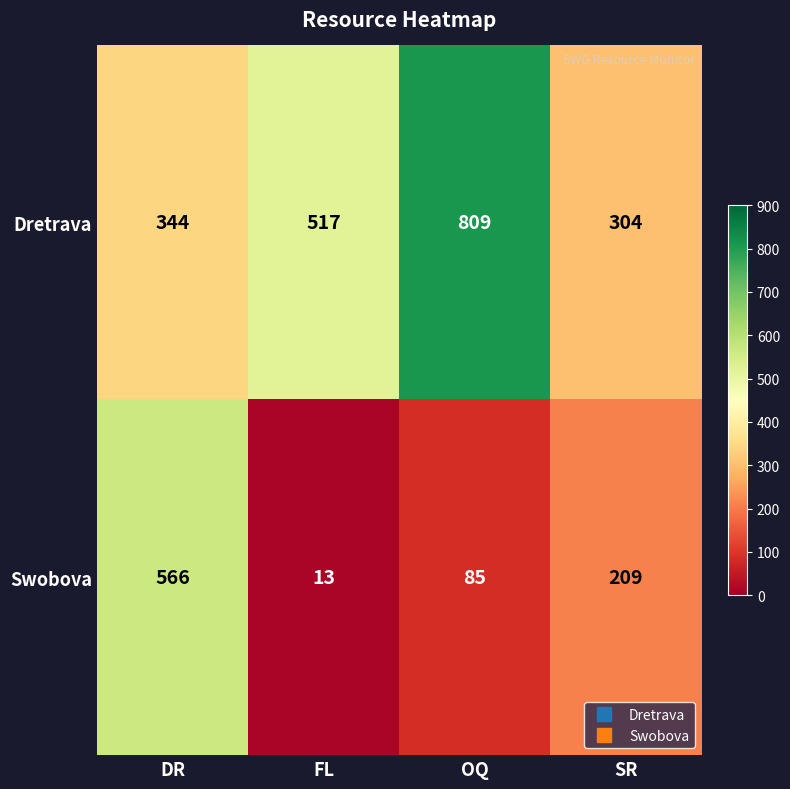

Which category has the highest value in the Swobova series?

DR